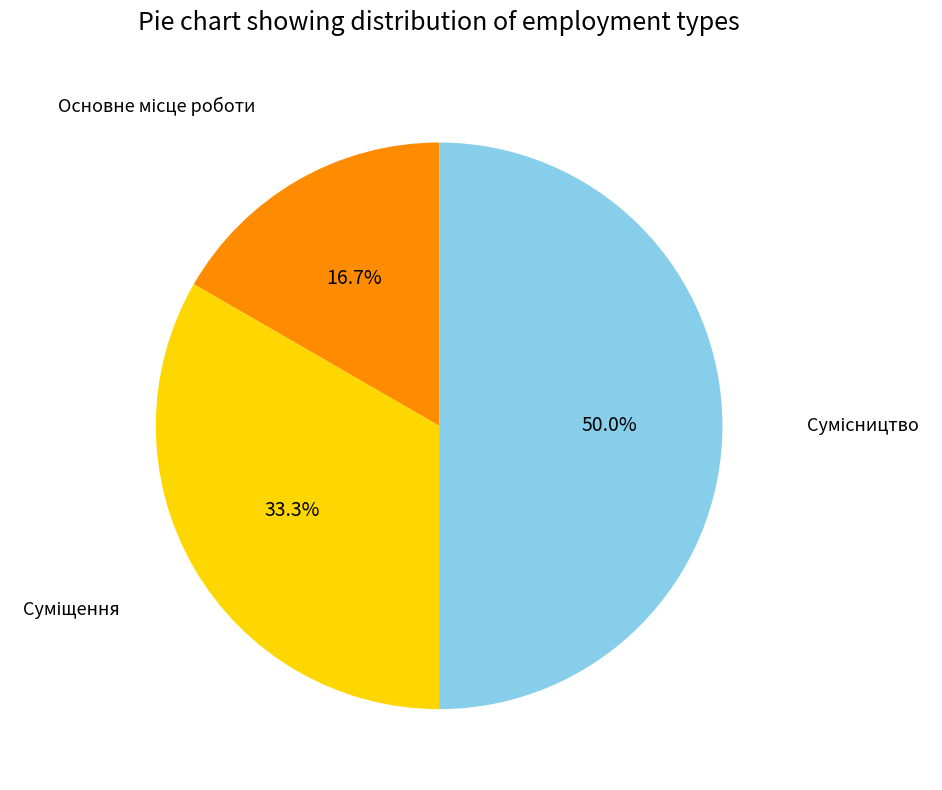

Does Основне місце роботи account for over 50% of the chart?

No